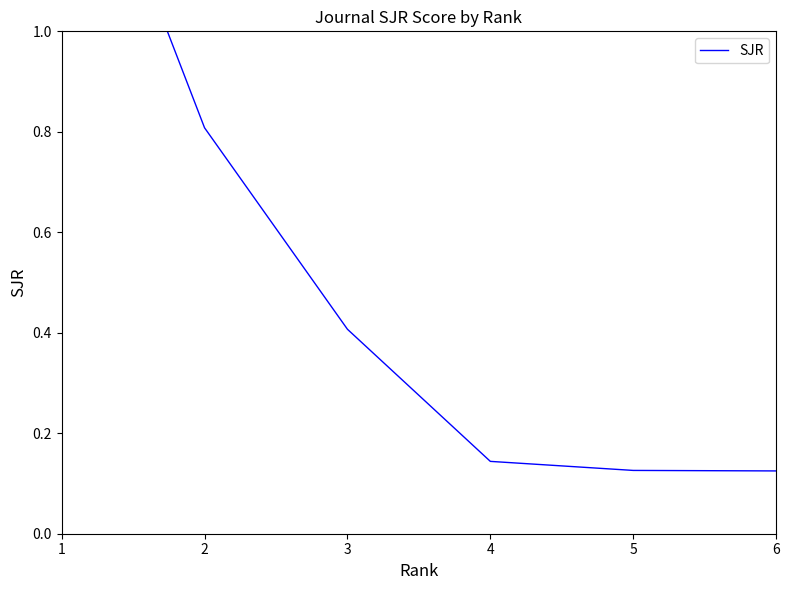

What is the average value?

0.5